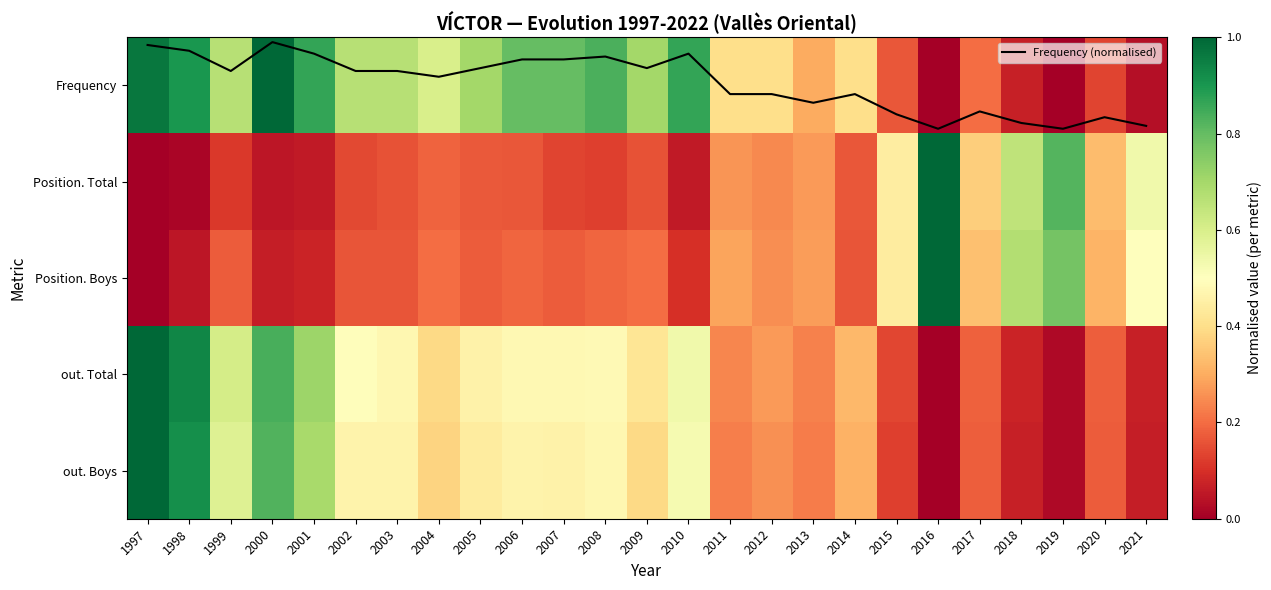

Which series changed the most between 2014 and 2015?

Position. Total